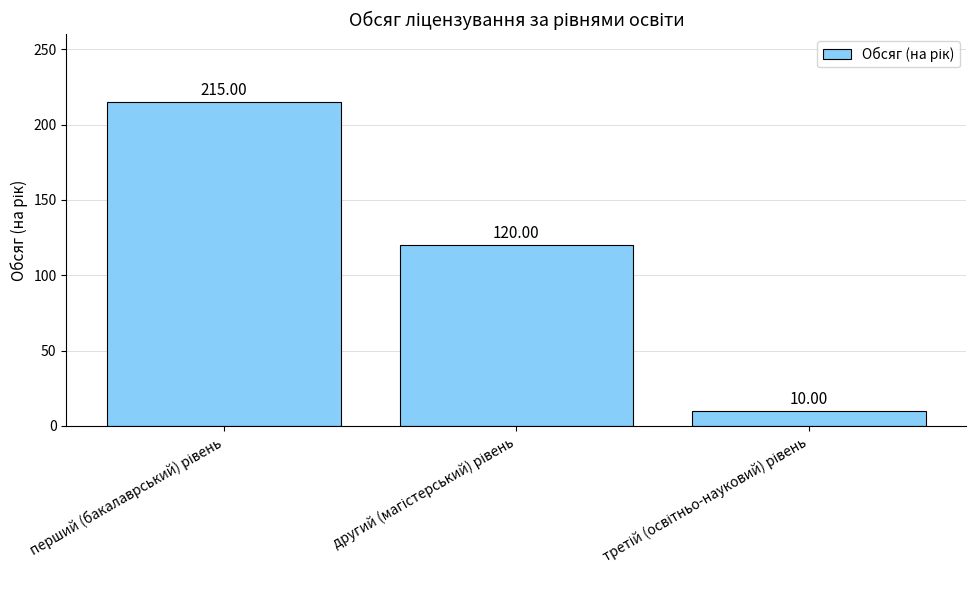

What is the value of the 2nd bar from the left?

120